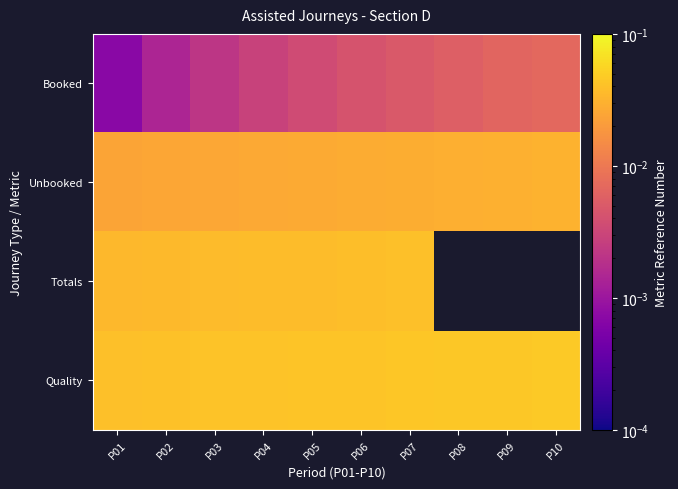

Is it true that Booked equals 0.0 at P10?

True